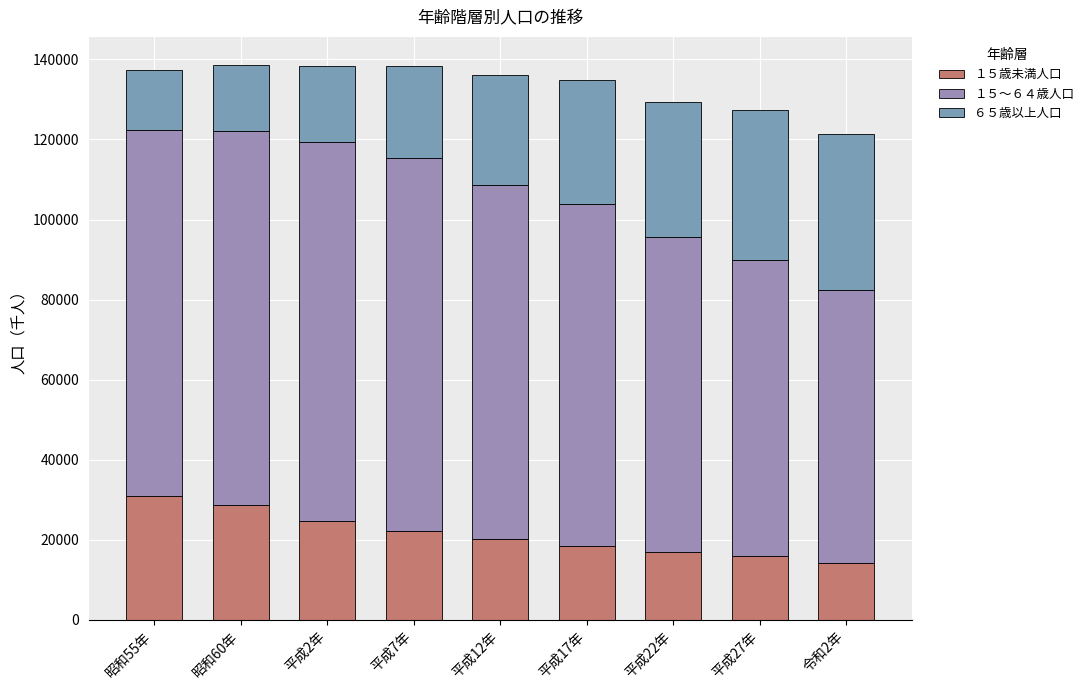

Which category has the lowest value in the １５歳未満人口 series?

令和2年